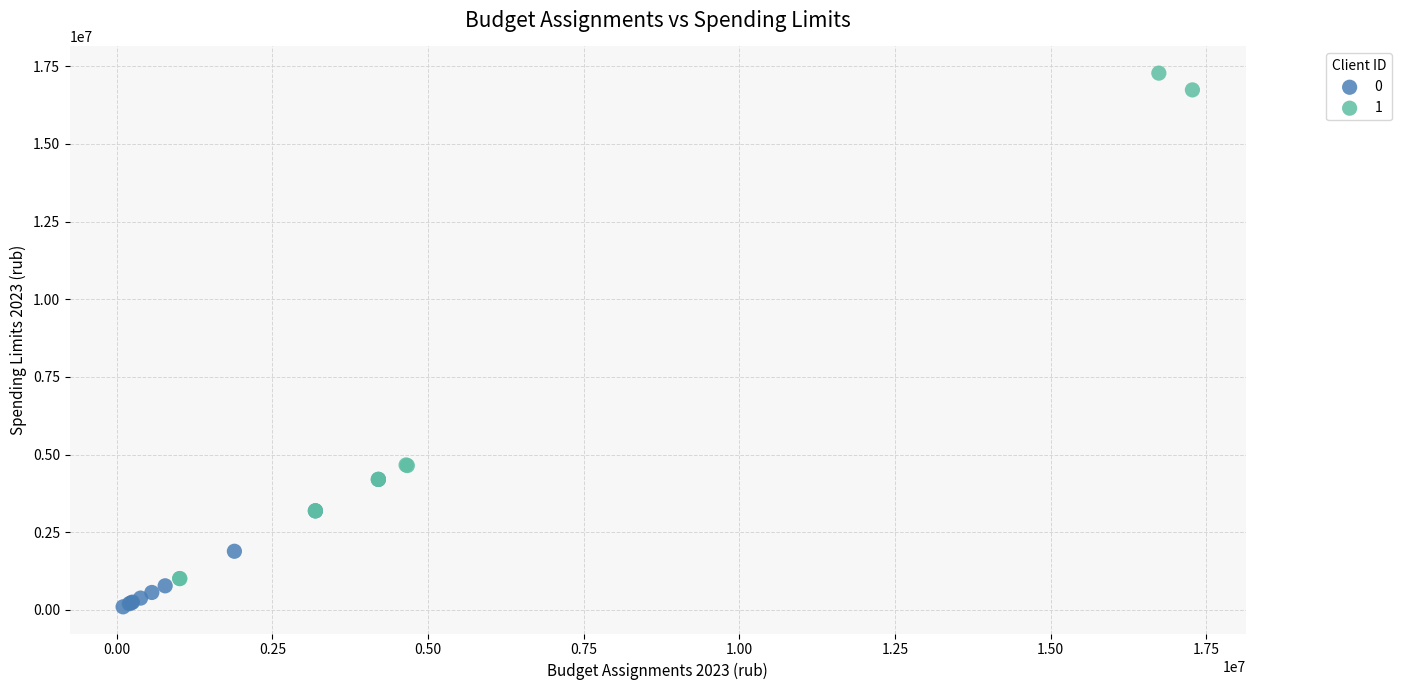

Which series contains the highest Y value?

1